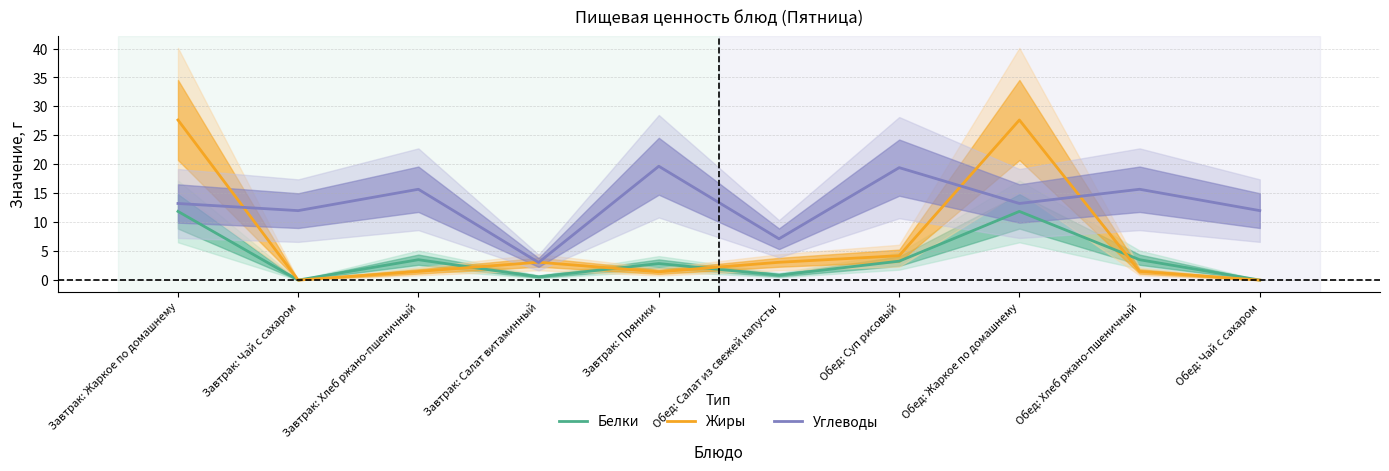

What value does the Углеводы series have at Обед: Салат из свежей капусты?

7.1